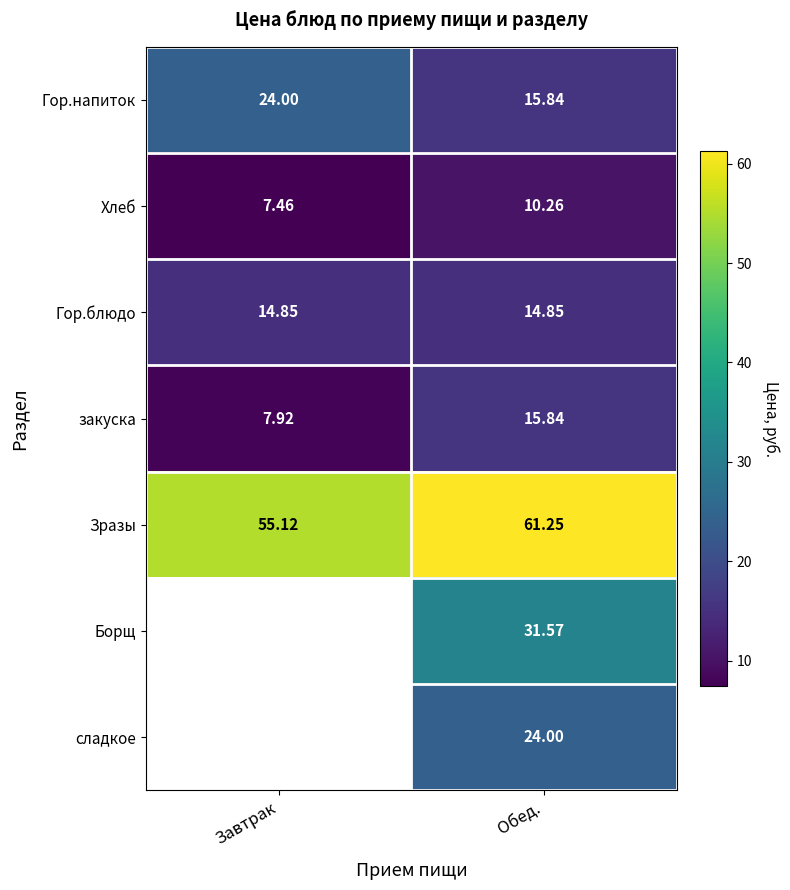

What is the sum of the Зразы values at Обед. and Завтрак?

116.4